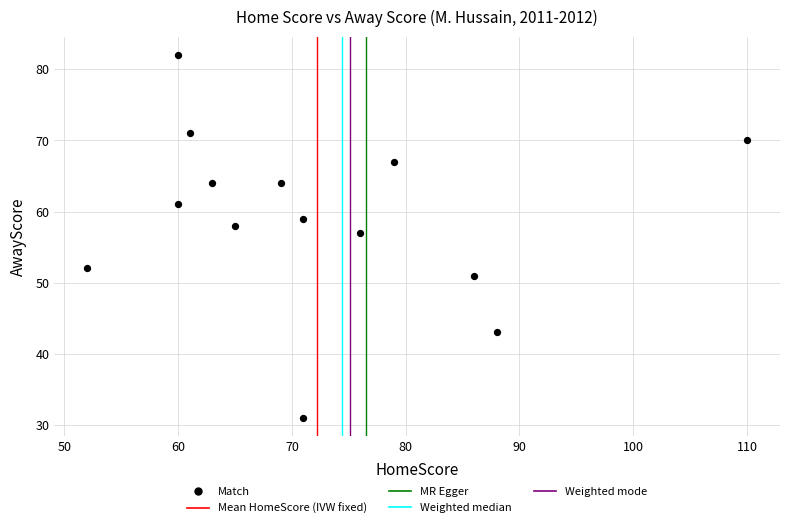

What Y value in the scatter plot is closest to 56?

57